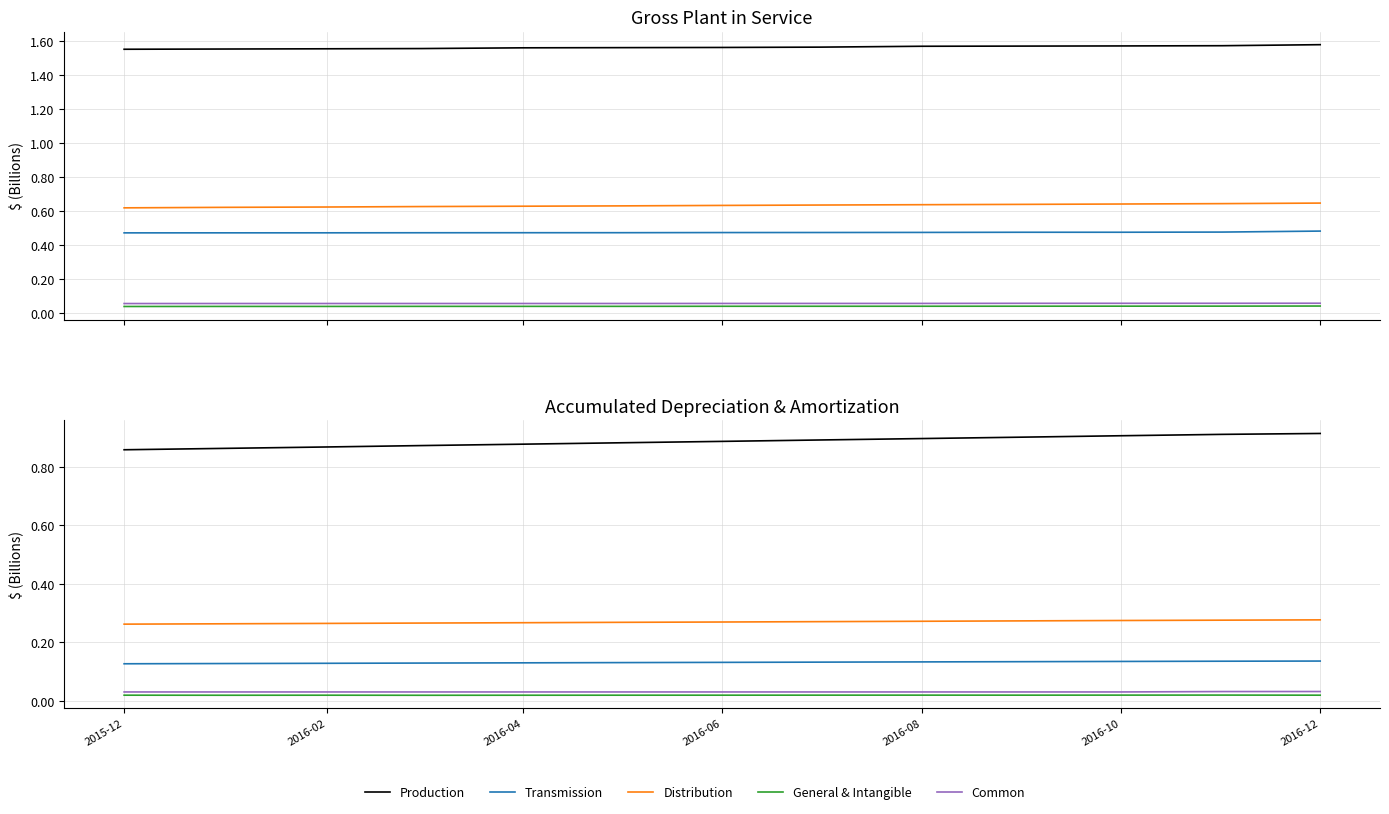

At how many categories does at least one series exceed 0?

13